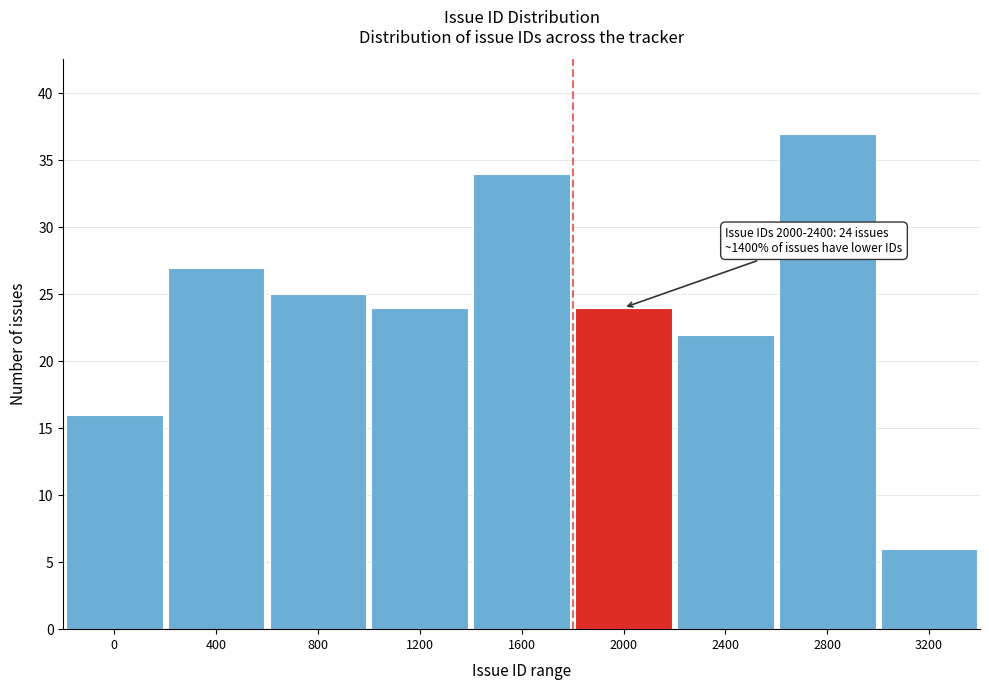

Reading right to left, what are all the values shown in this chart?

3200=6	2800=37	2400=22	2000=24	1600=34	1200=24	800=25	400=27	0=16